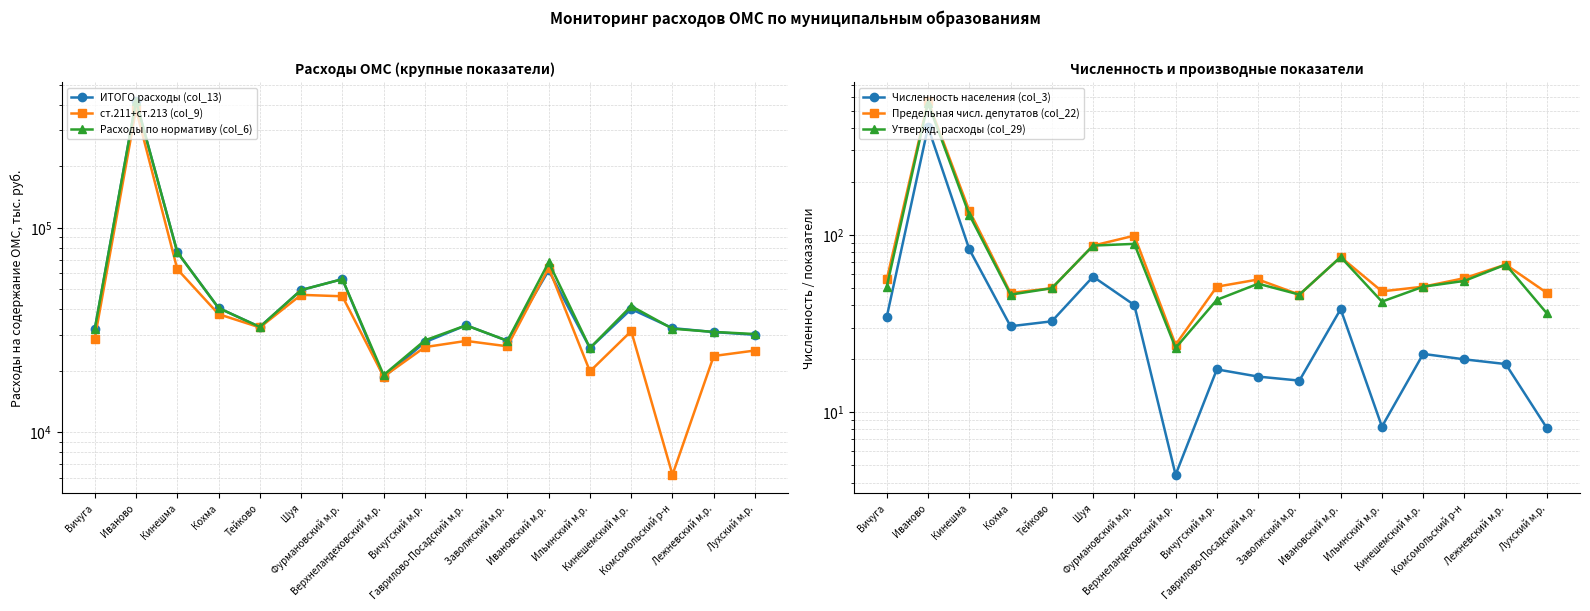

True or false: ИТОГО расходы (col_13) has a value of 9835.0 at Комсомольский р-н.

False